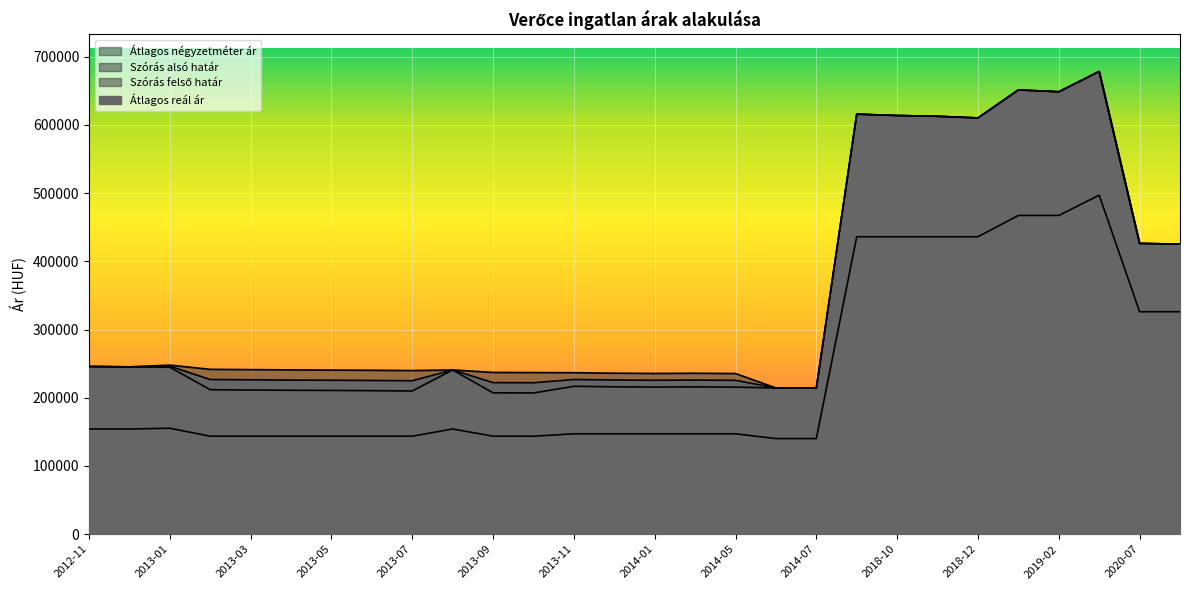

Rank the series at 2013-07 from highest to lowest value.

Szórás felső határ, Átlagos reál ár, Szórás alsó határ, Átlagos négyzetméter ár